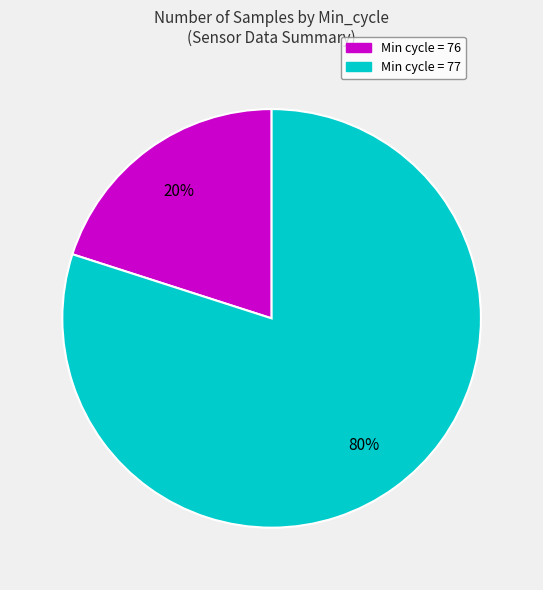

To the nearest percent, what is the average slice percentage?

50%